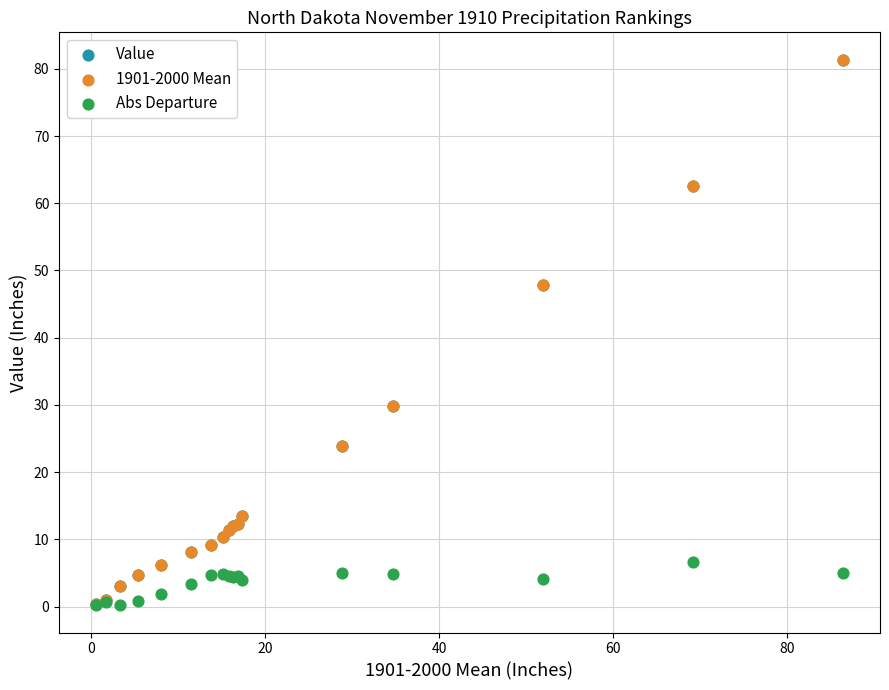

What are all the series names shown in the legend?

Value, 1901-2000 Mean, Abs Departure